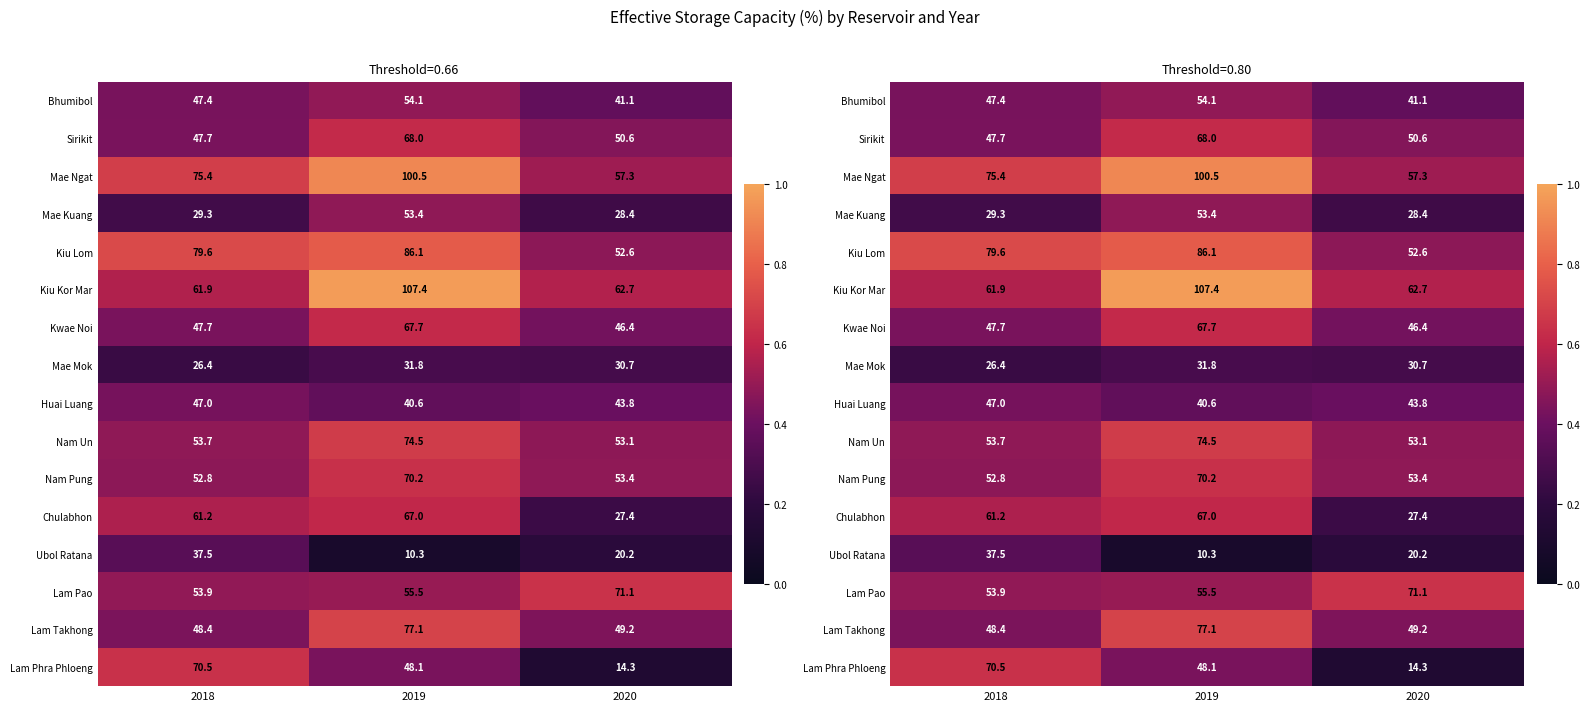

What is the smallest value displayed?

10.3